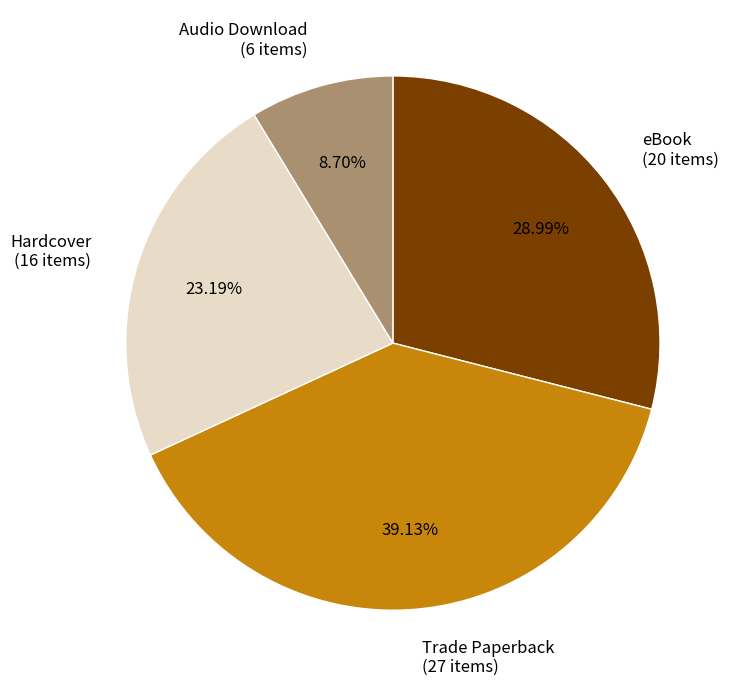

Rank the categories by value from lowest to highest.

Audio Download, Hardcover, eBook, Trade Paperback